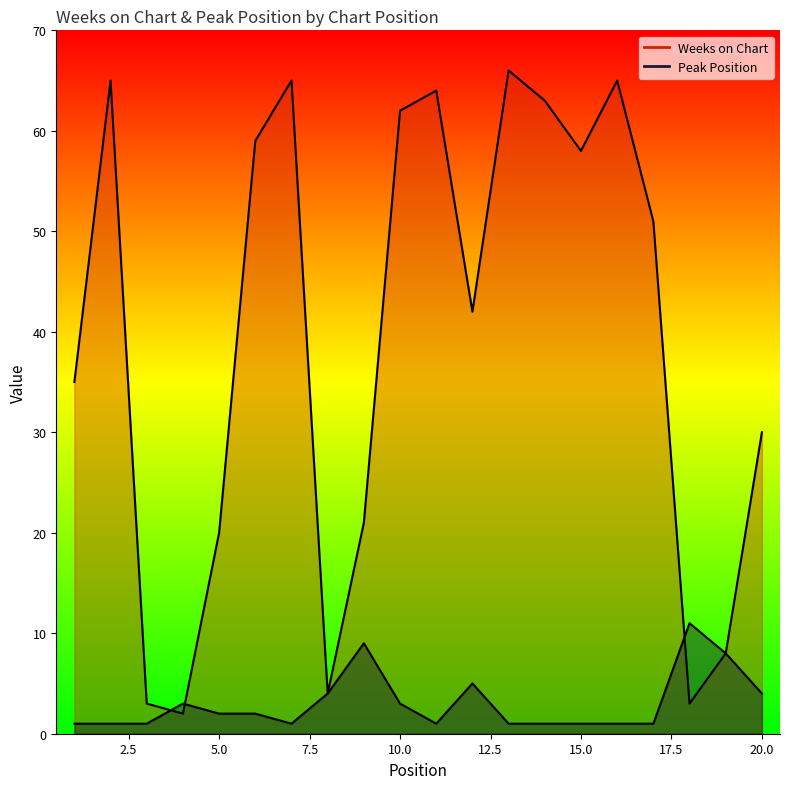

What is the value of the Peak Position point at the 19th from the left?

8